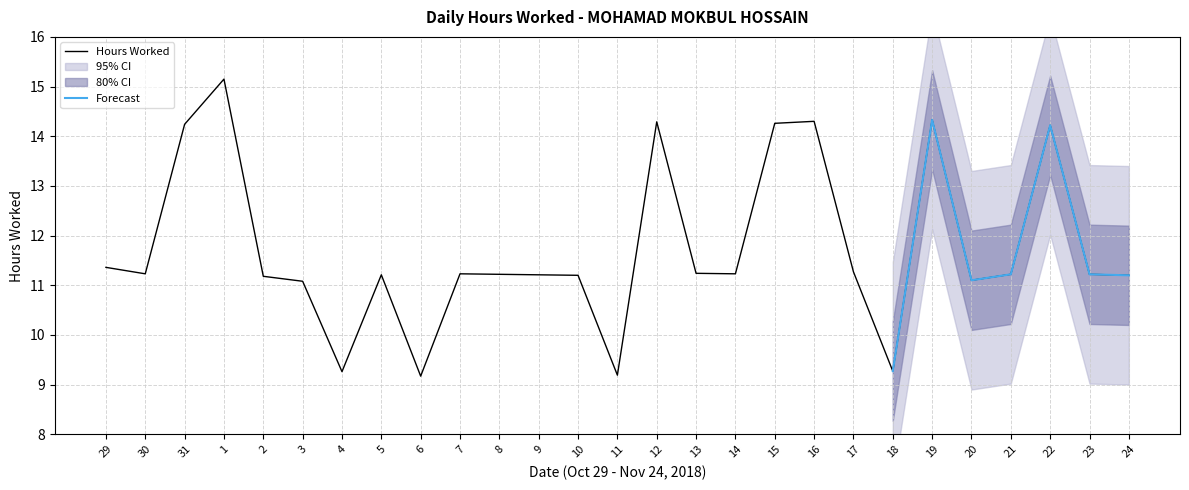

At which label does the data first exceed 11?

29